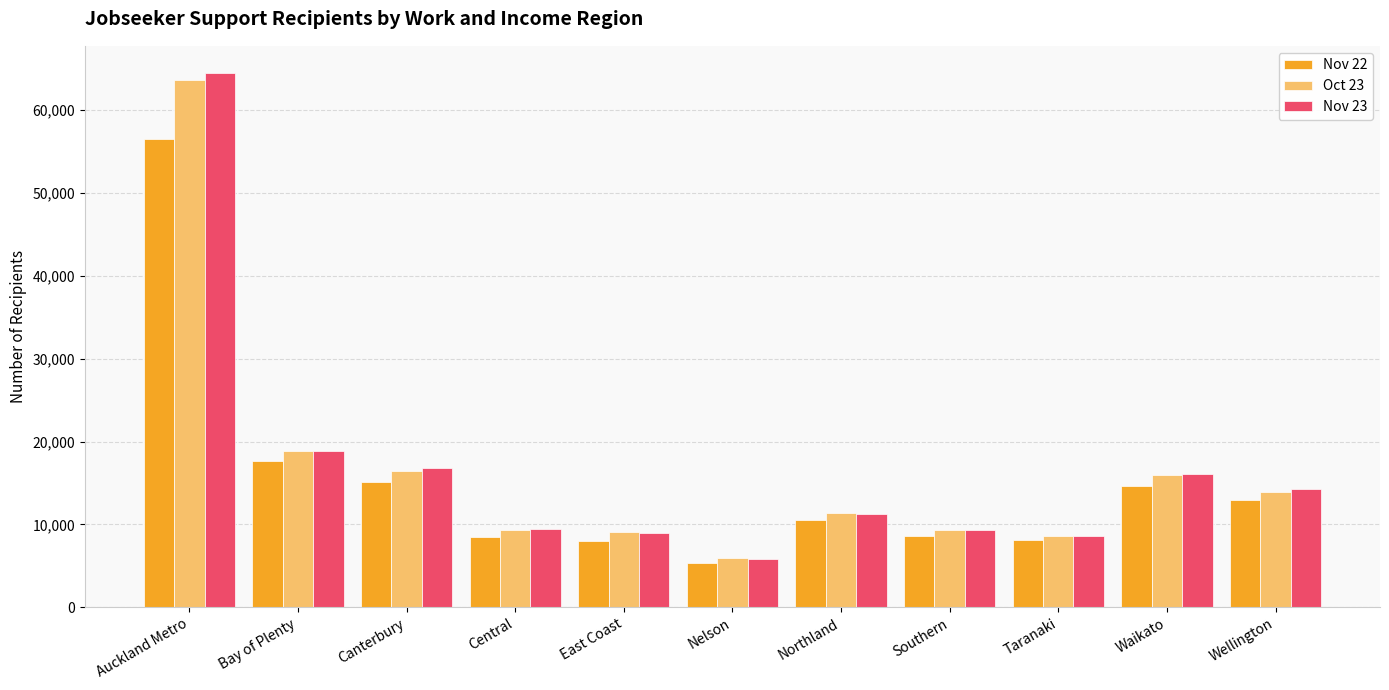

What is the label of the 2nd bar from the right?

Waikato